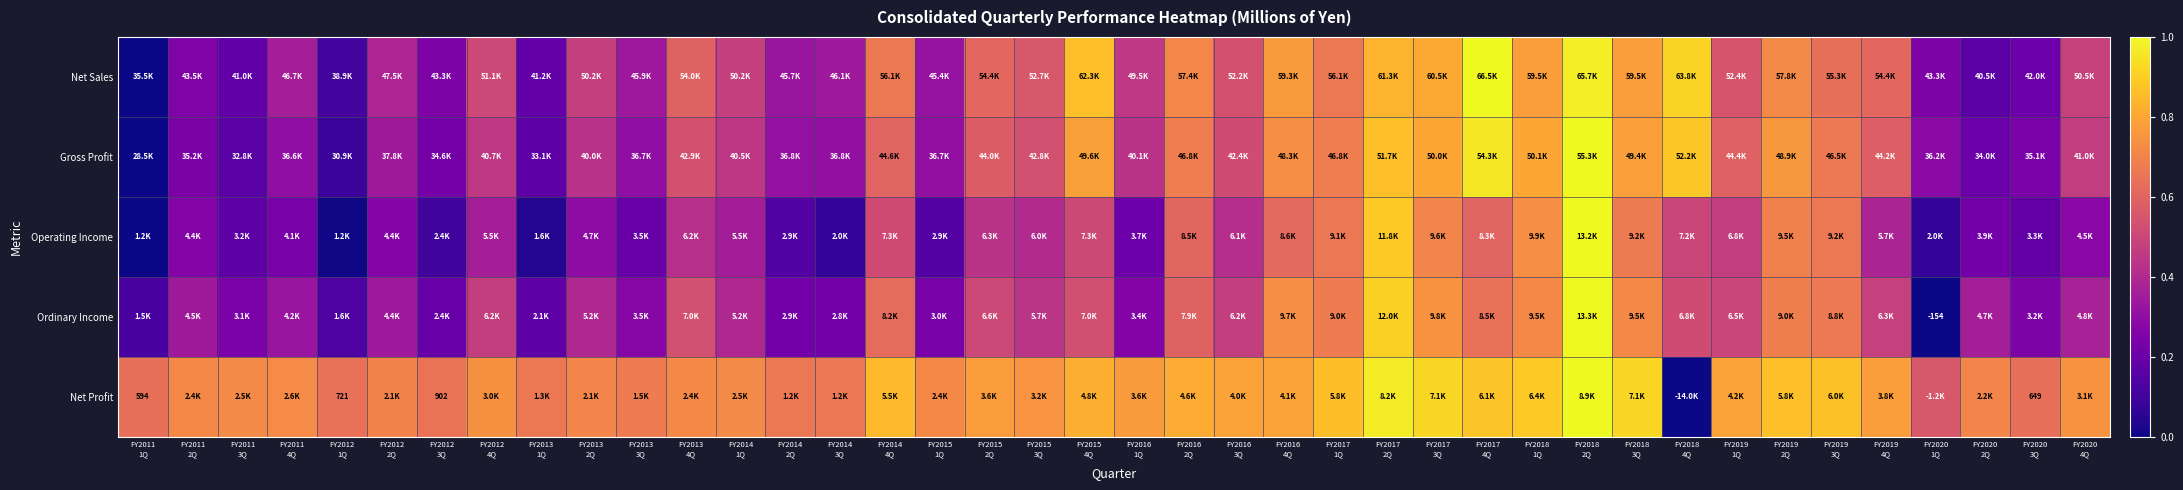

At which category is the sum across all series the highest?

FY2018
2Q